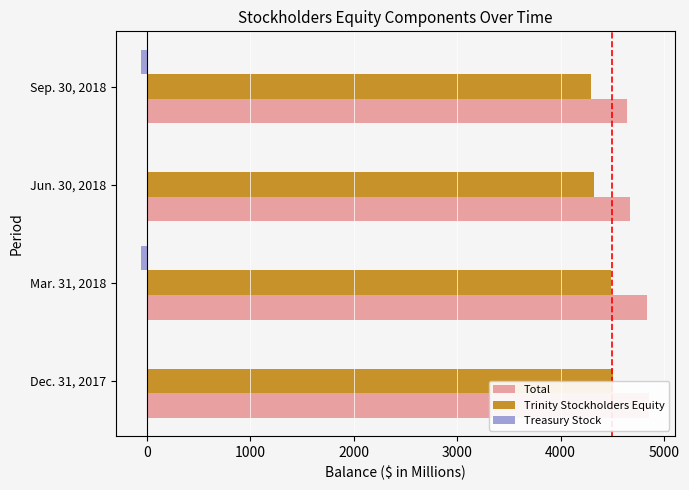

List the series in order of their peak value, lowest first.

Treasury Stock, Trinity Stockholders Equity, Total